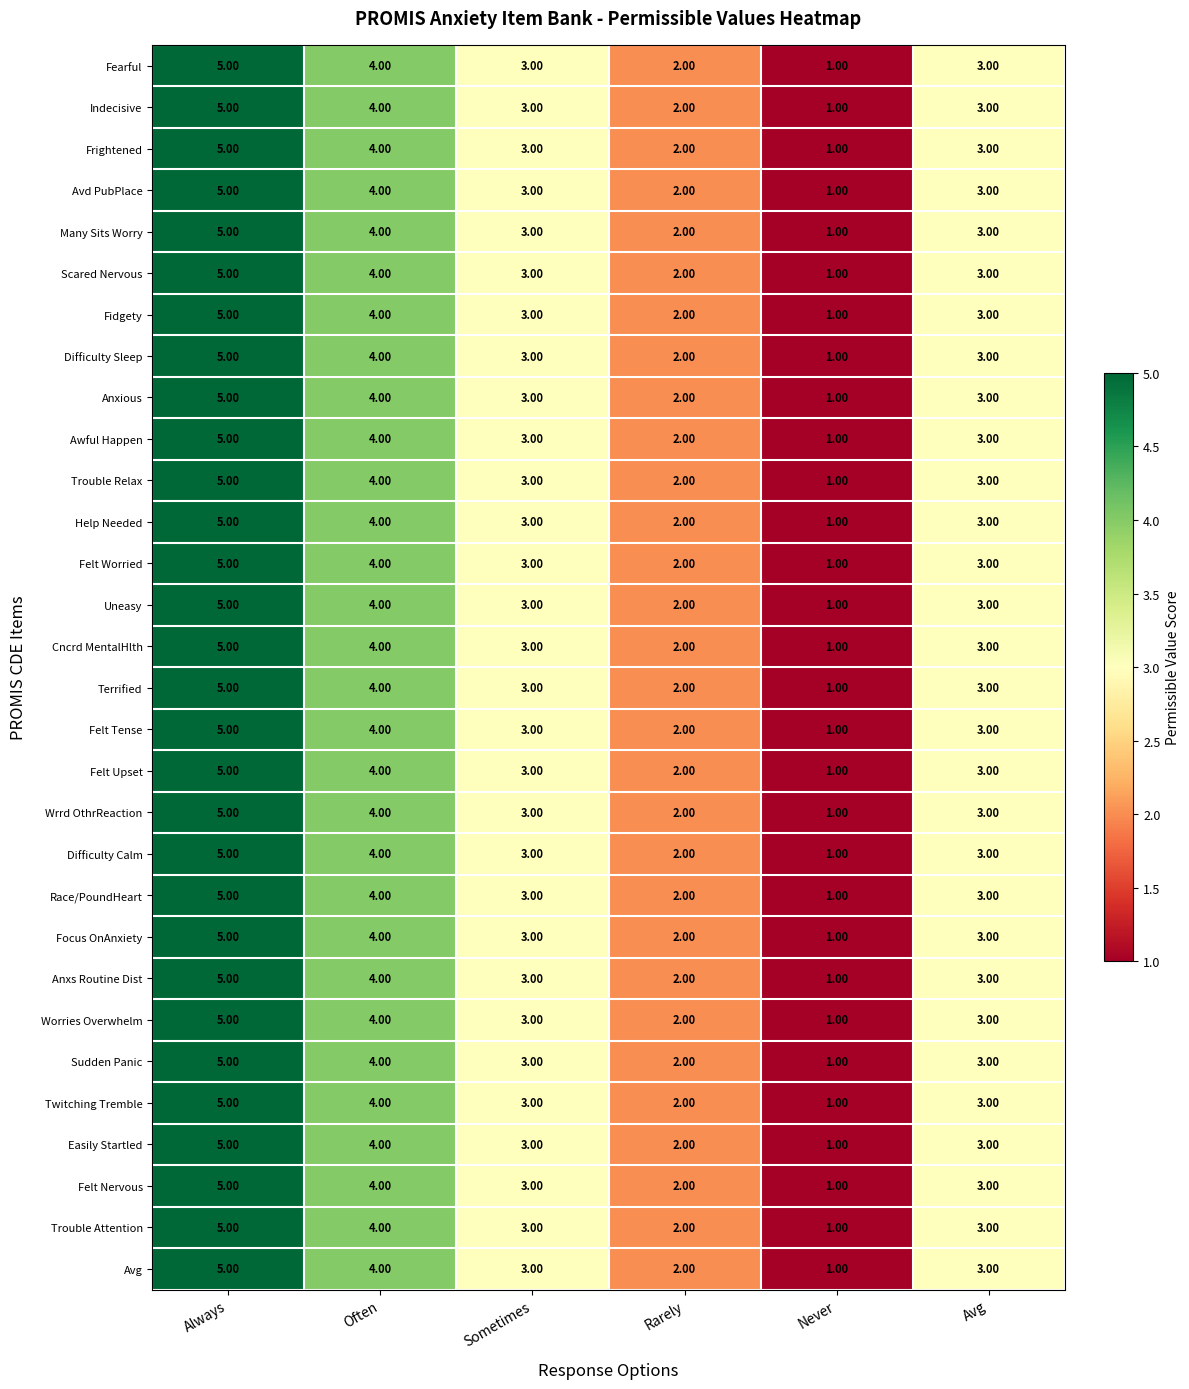

What is the difference between the maximum and minimum values in the Awful Happen series?

4